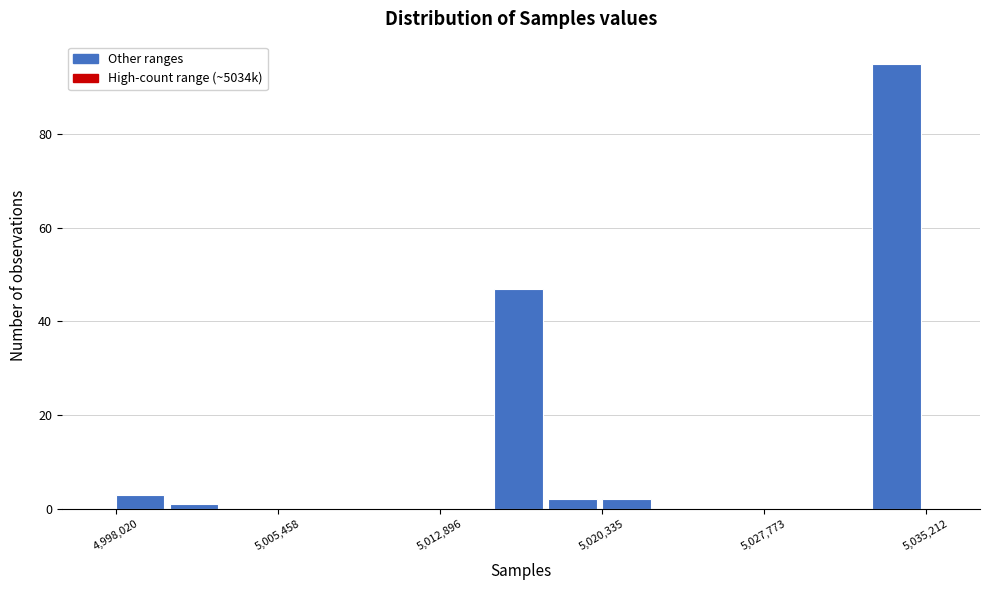

Read against the x-axis, roughly where is the centre of the tallest bar?

5034000